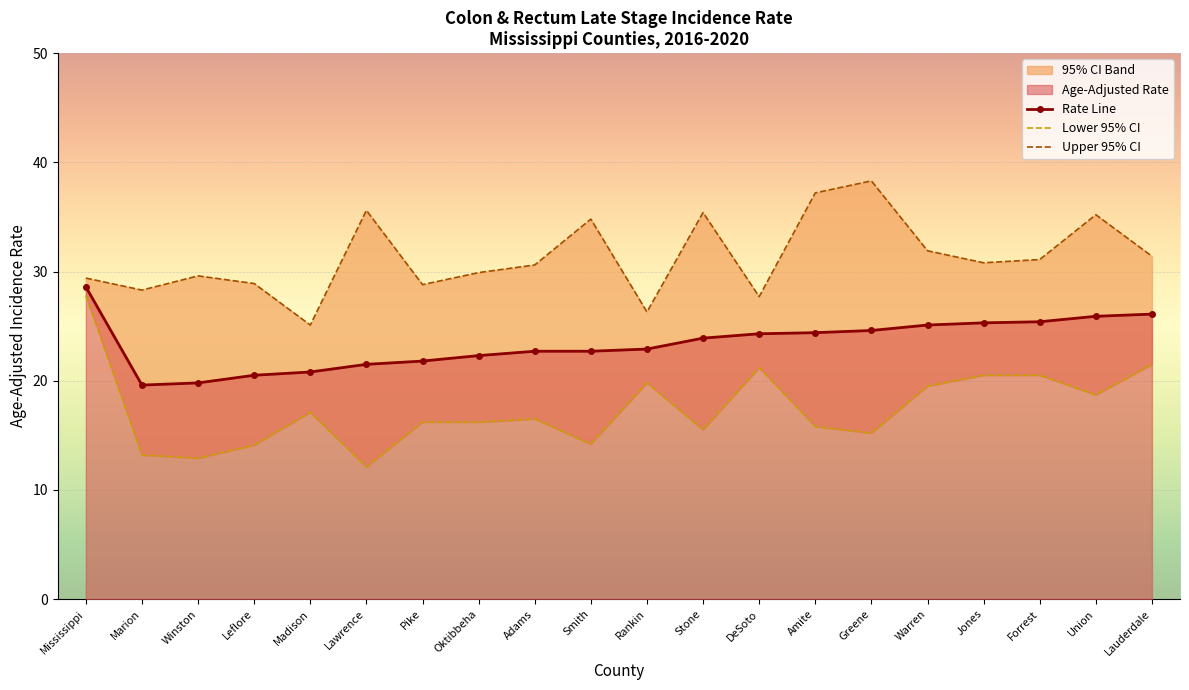

List the series in order of their overall mean, lowest first.

Lower 95% CI, Rate Line, Upper 95% CI